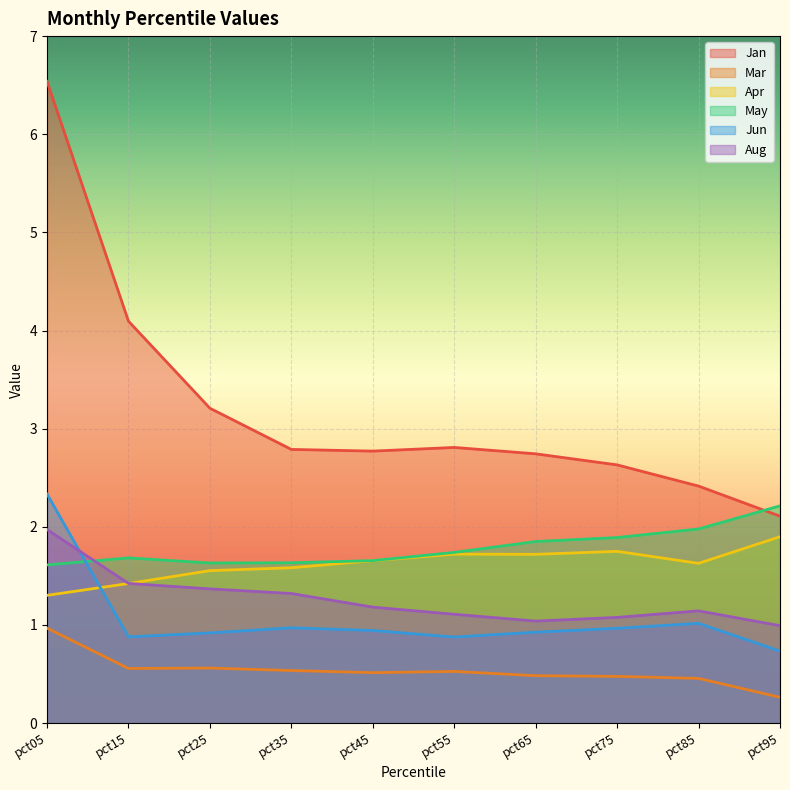

Which series has the largest range (max minus min)?

Jan